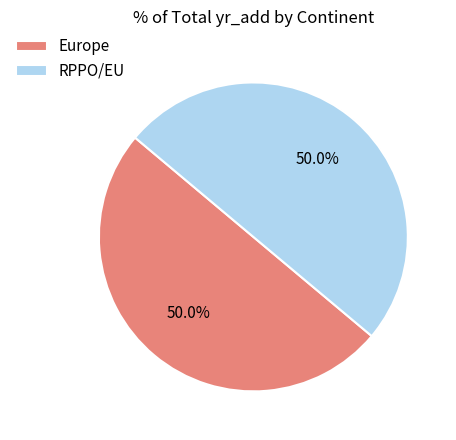

What is the ratio of the value at RPPO/EU to the value at Europe?

1.0